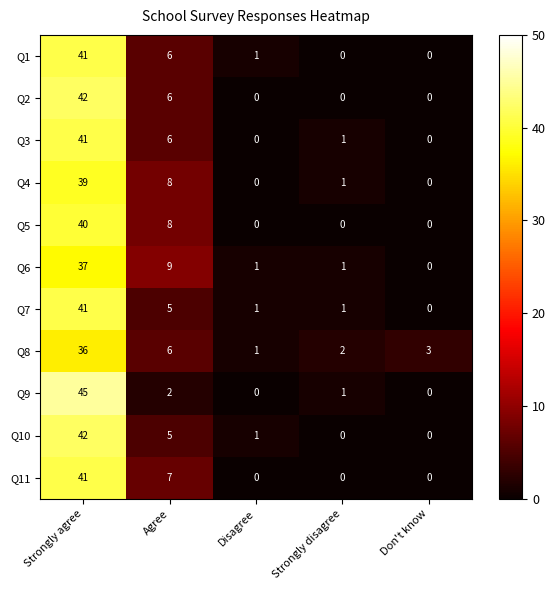

True or false: Q2 has a value of 24 at Don't know.

False